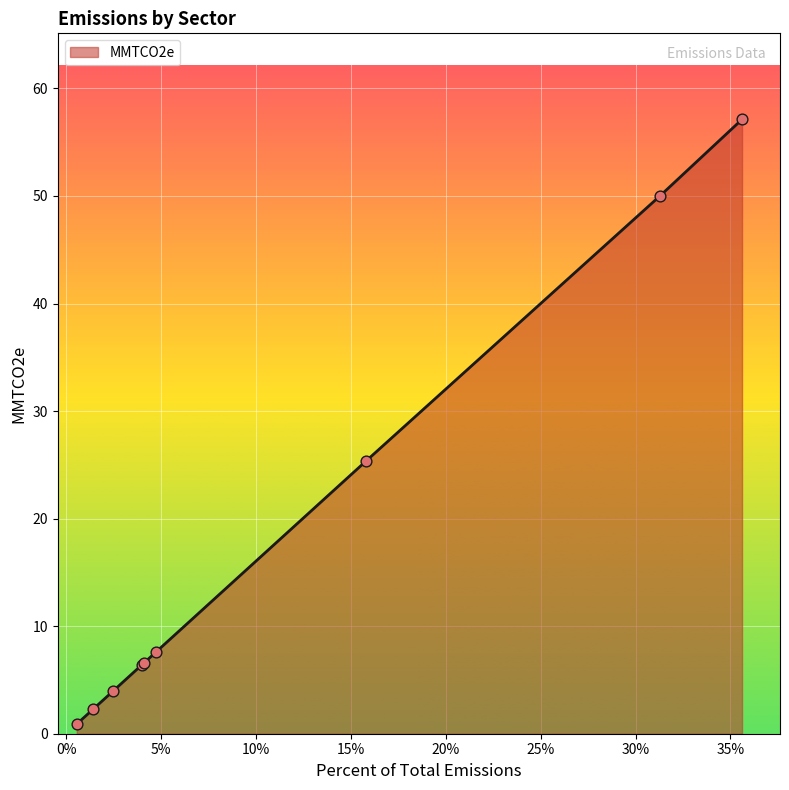

What is the greatest value displayed?

57.1